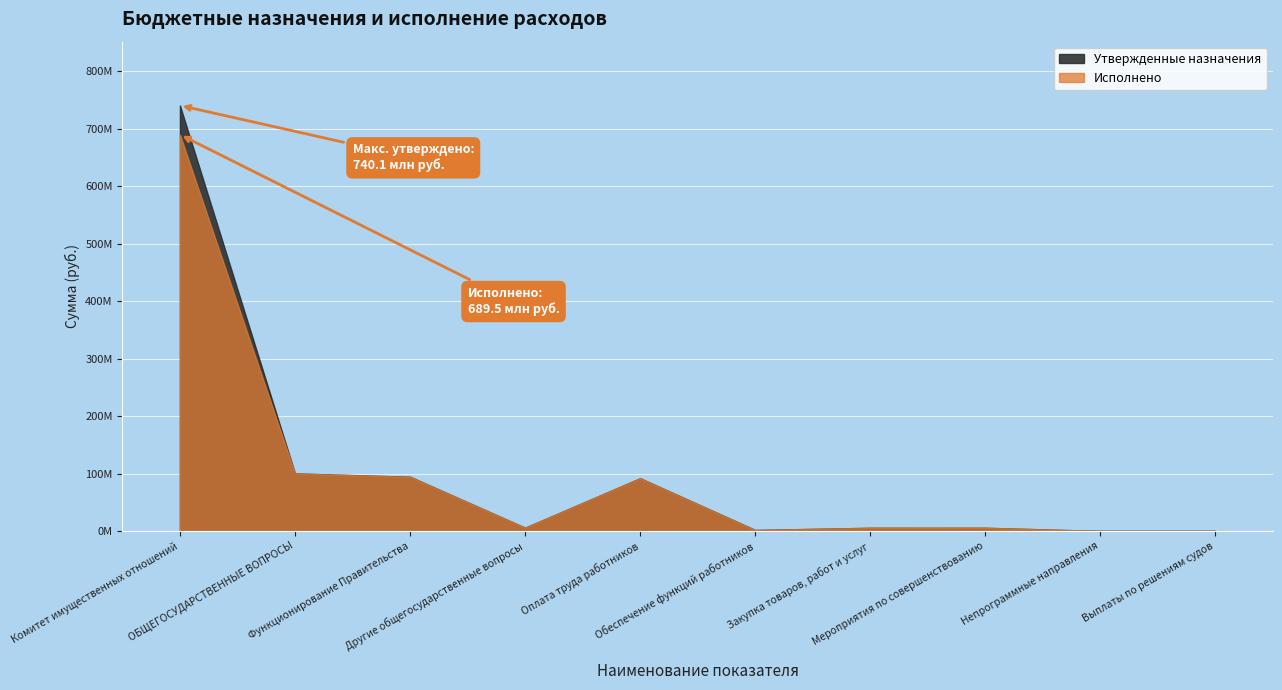

True or false: Утвержденные назначения and Исполнено cross at least once.

False